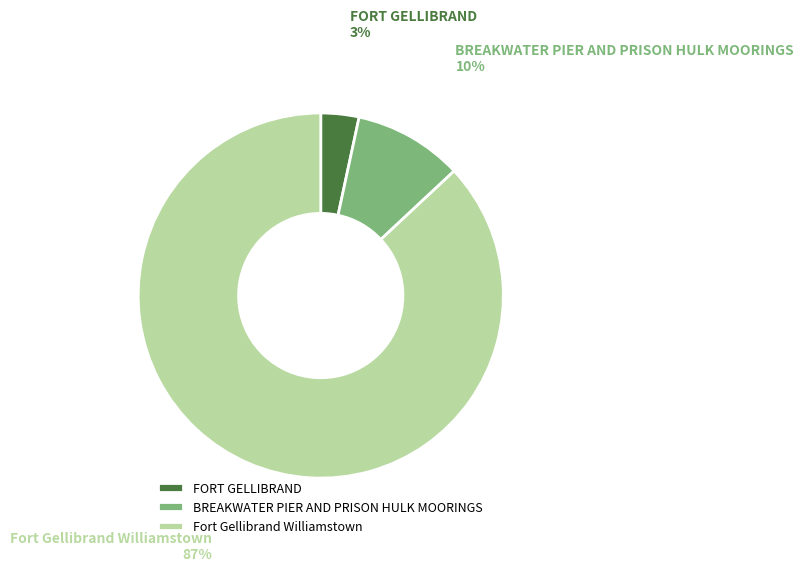

To the nearest percent, what is the average slice percentage?

33%